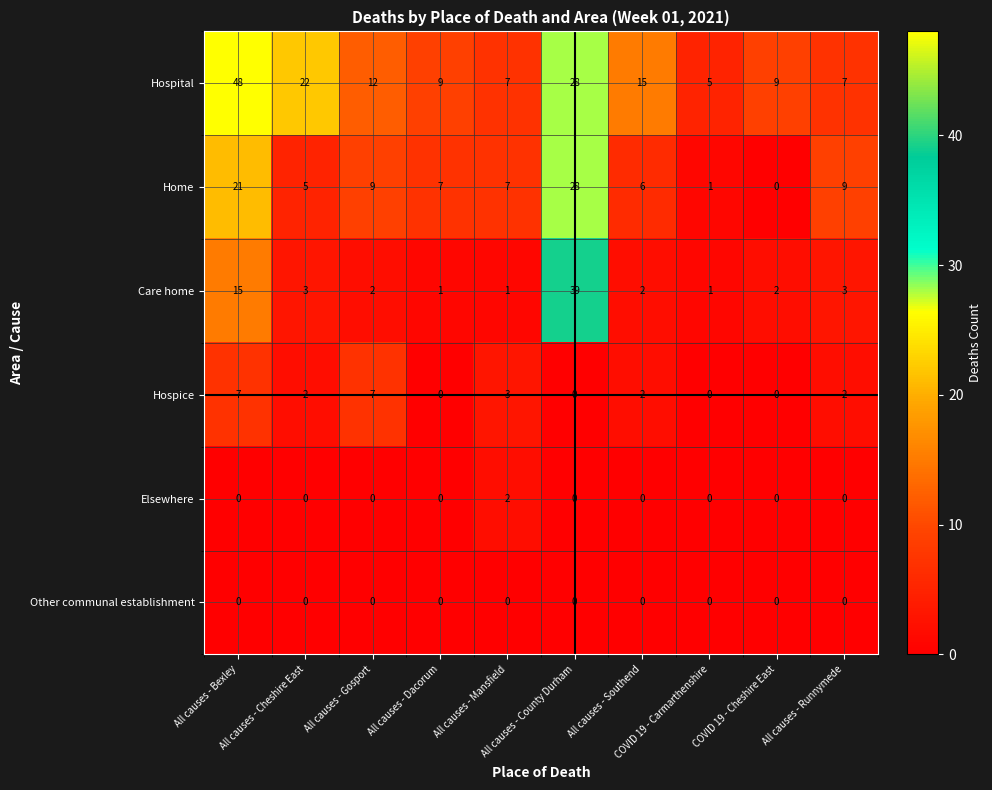

How many data points does each series have?

10